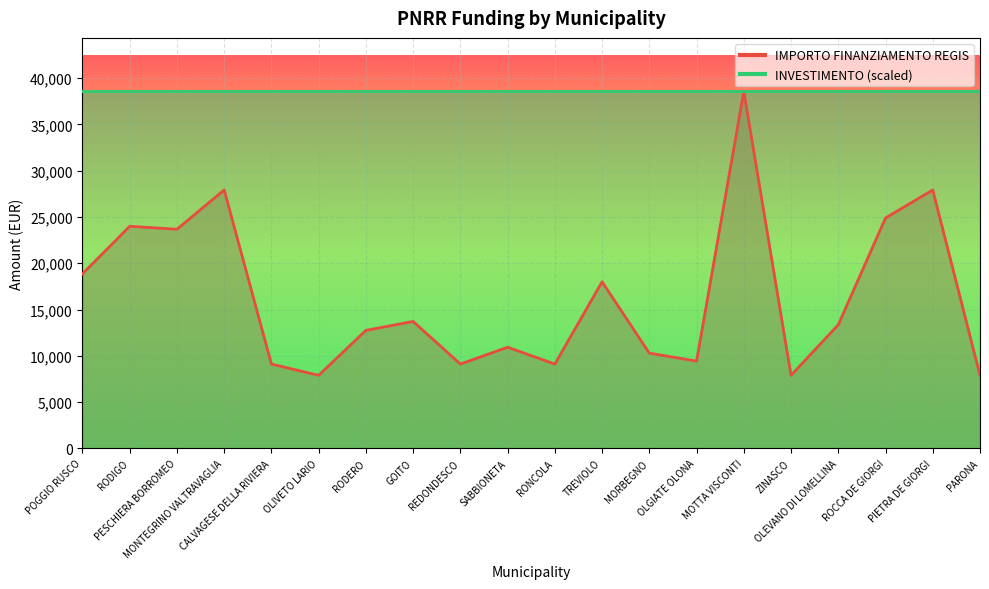

Reading left to right, what are all the values shown in this chart?

POGGIO RUSCO=18854	RODIGO=23996	PESCHIERA BORROMEO=23673	MONTEGRINO VALTRAVAGLIA=27922	CALVAGESE DELLA RIVIERA=9105	OLIVETO LARIO=7891	RODERO=12747	GOITO=13712	REDONDESCO=9105	SABBIONETA=10926	RONCOLA=9105	TREVIOLO=17997	MORBEGNO=10284	OLGIATE OLONA=9427	MOTTA VISCONTI=38565	ZINASCO=7891	OLEVANO DI LOMELLINA=13354	ROCCA DE GIORGI=24887	PIETRA DE GIORGI=27922	PARONA=7891